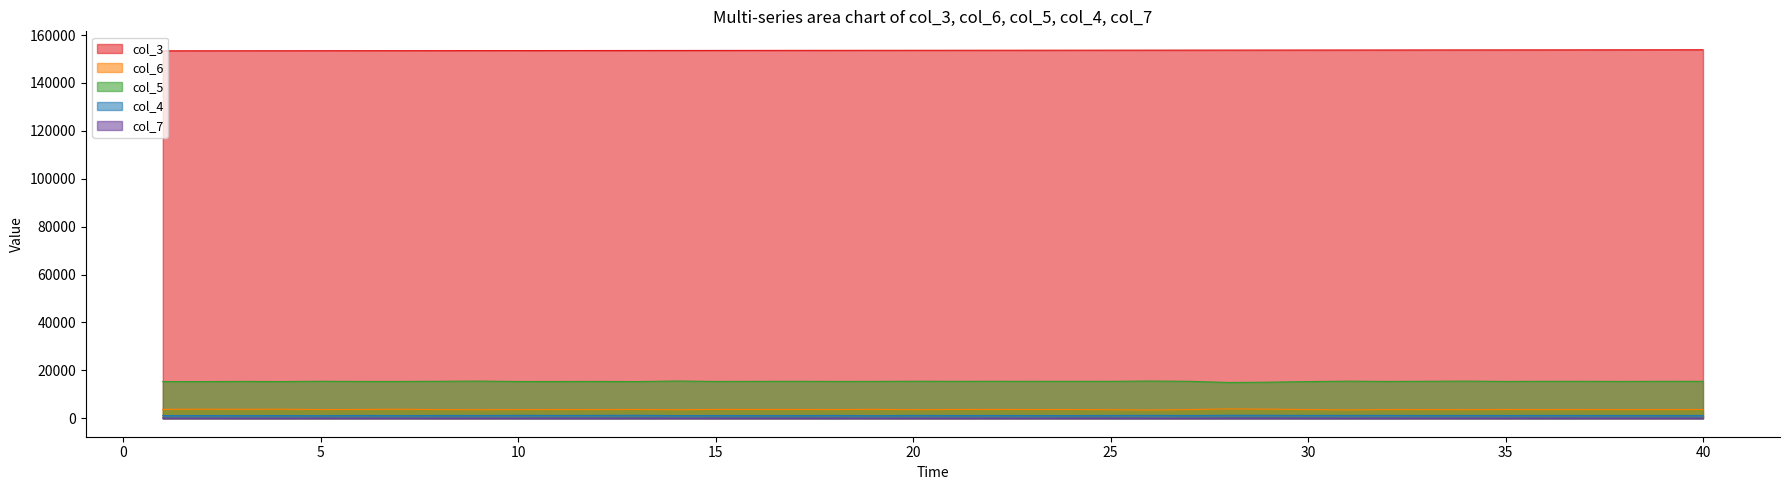

Between 3 and 16, which series saw the biggest shift?

col_3